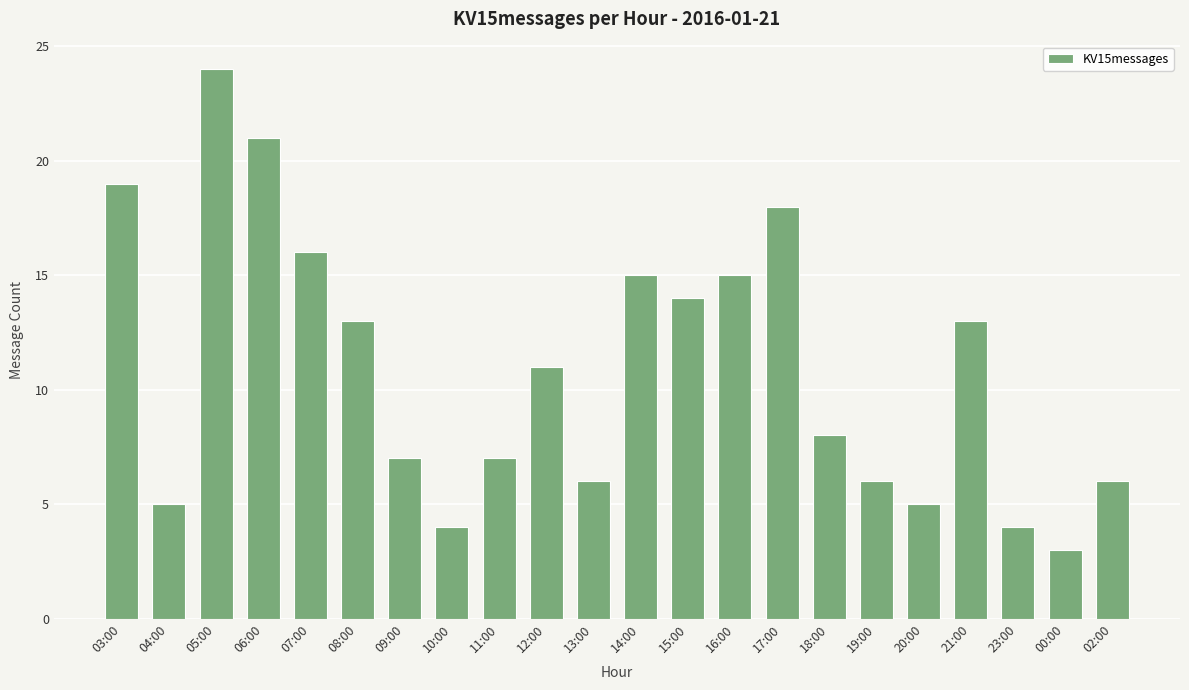

Does the chart contain any negative values?

No